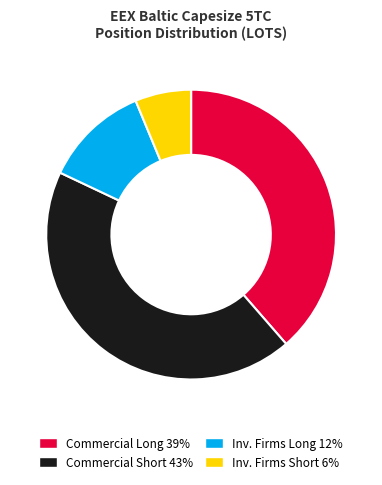

Is there any slice that represents more than half of the pie?

No